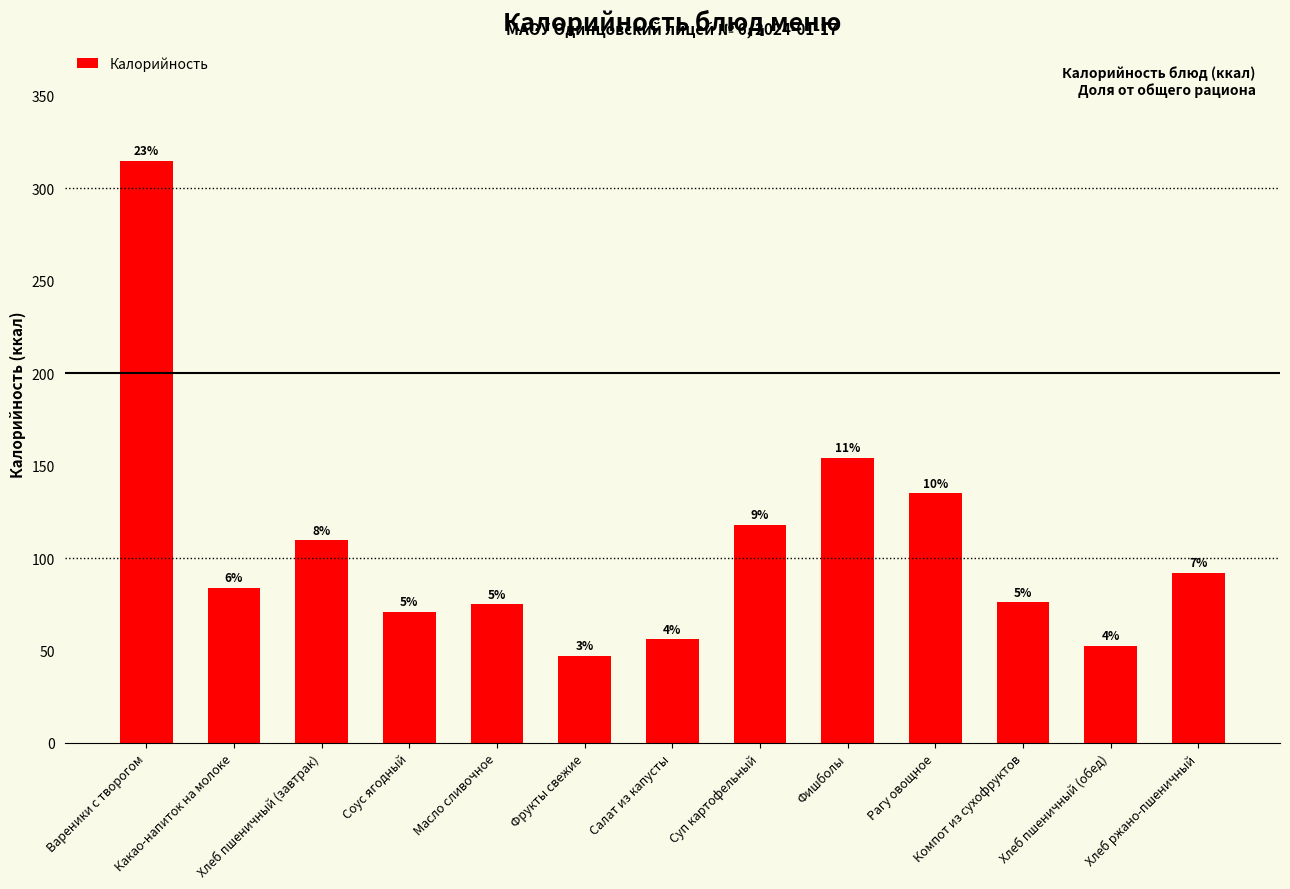

Are the bars horizontal?

No